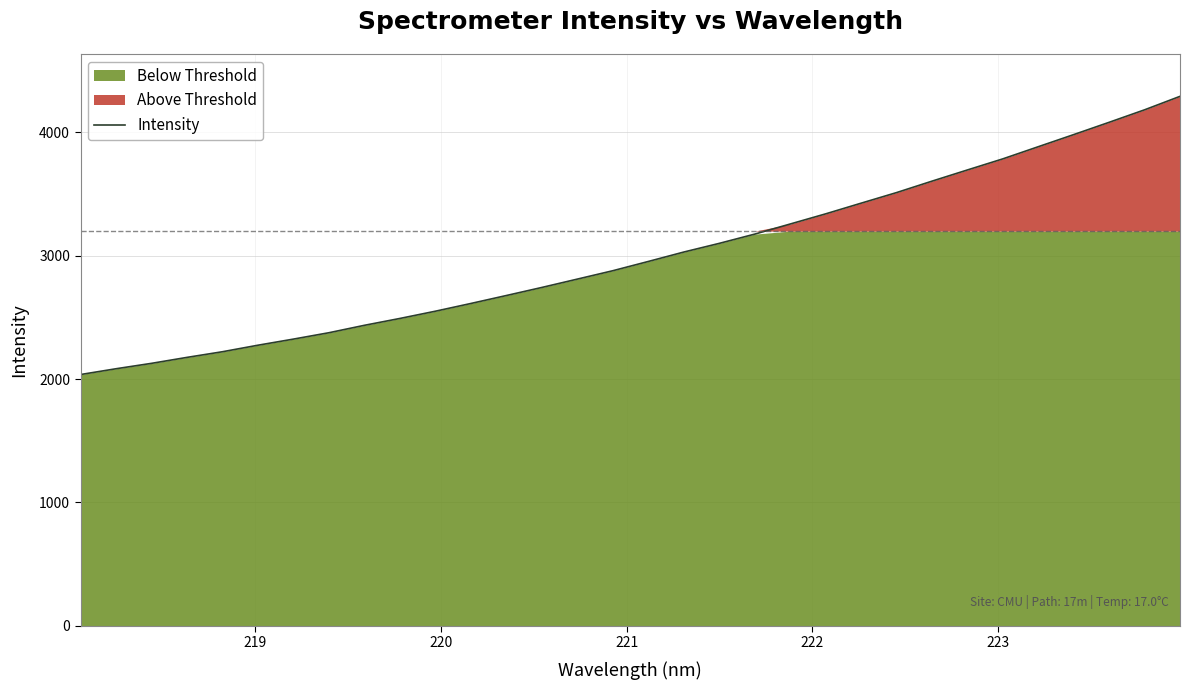

What is the maximum value shown in the chart?

4292.6